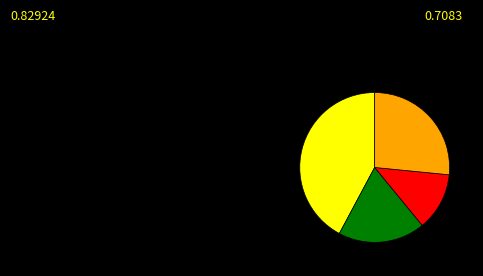

Is there a majority slice in this chart?

No